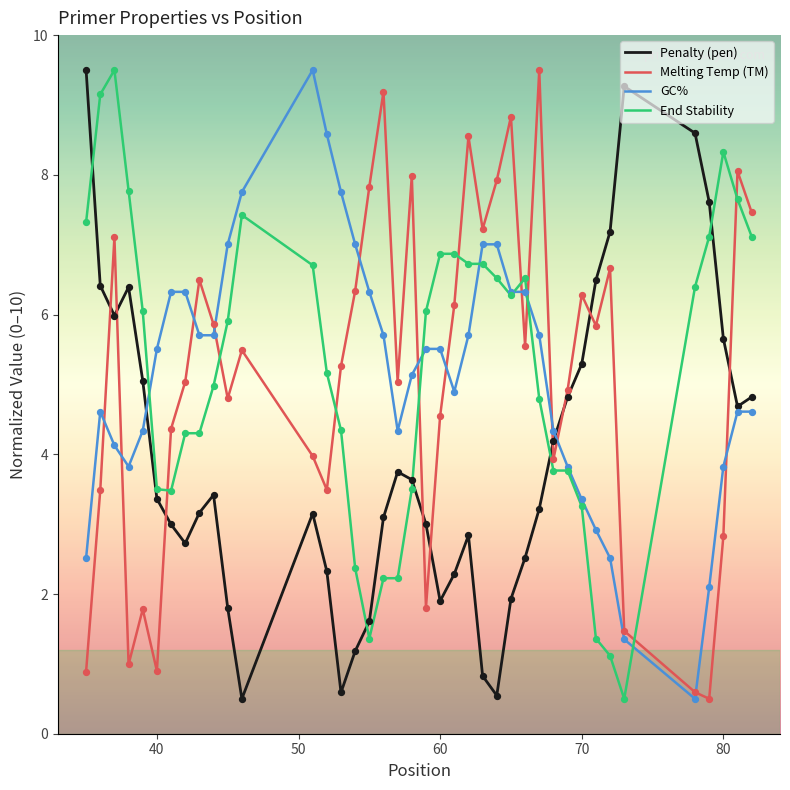

Which series ends up on top after the final intersection of Penalty (pen) and End Stability?

End Stability